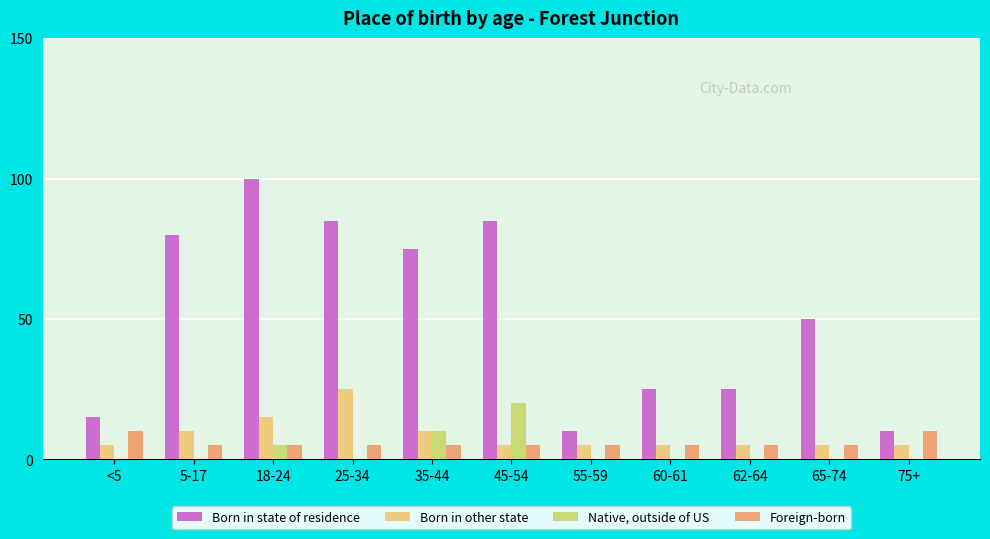

At which category is the sum across all series the highest?

18-24